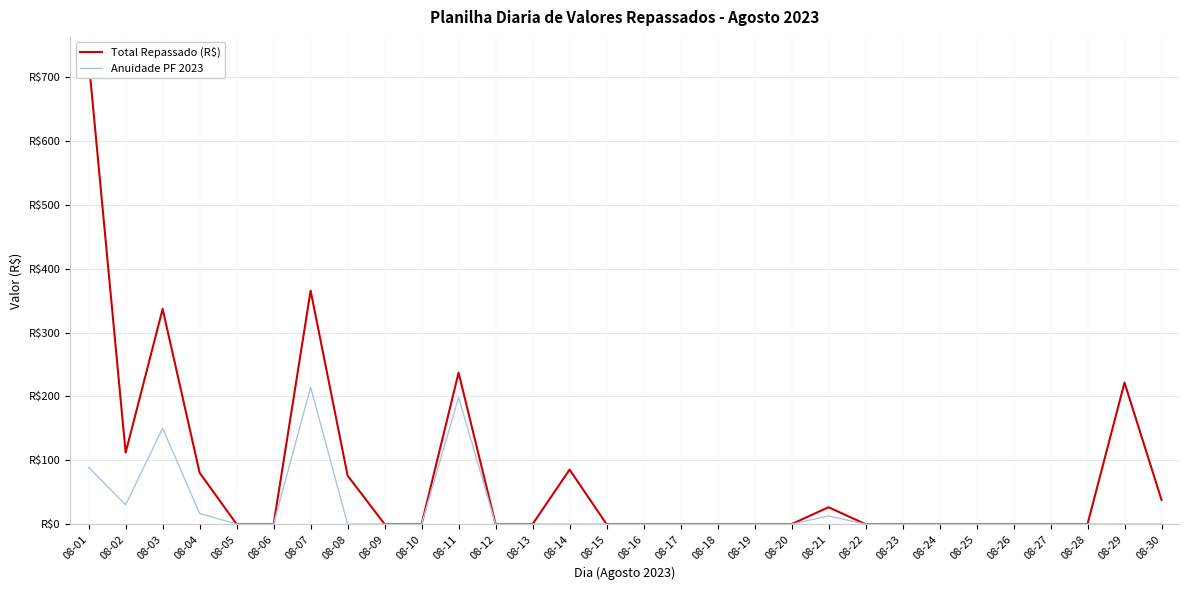

True or false: Total Repassado (R$) has a value of 0.0 at 08-10.

True